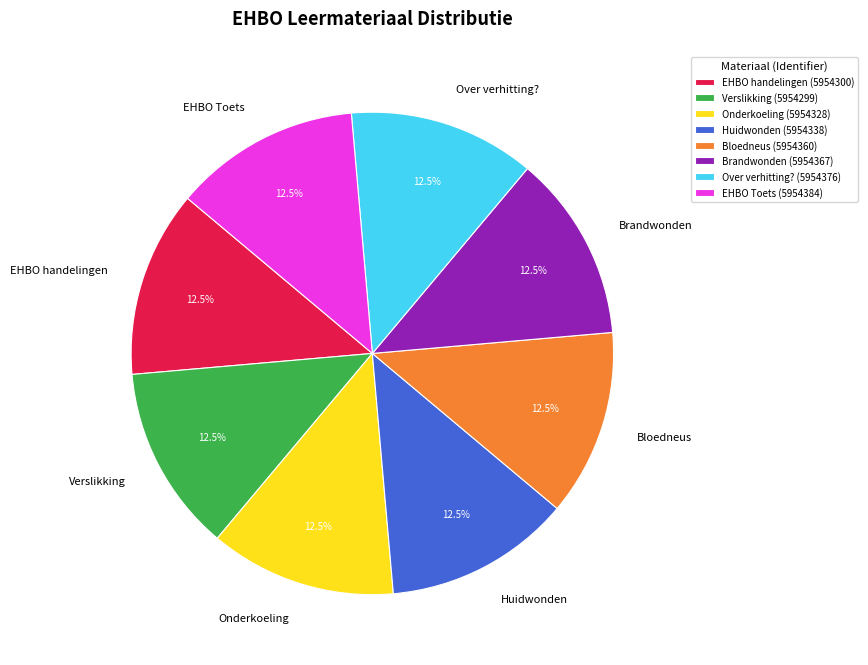

Does any single category account for the majority?

No